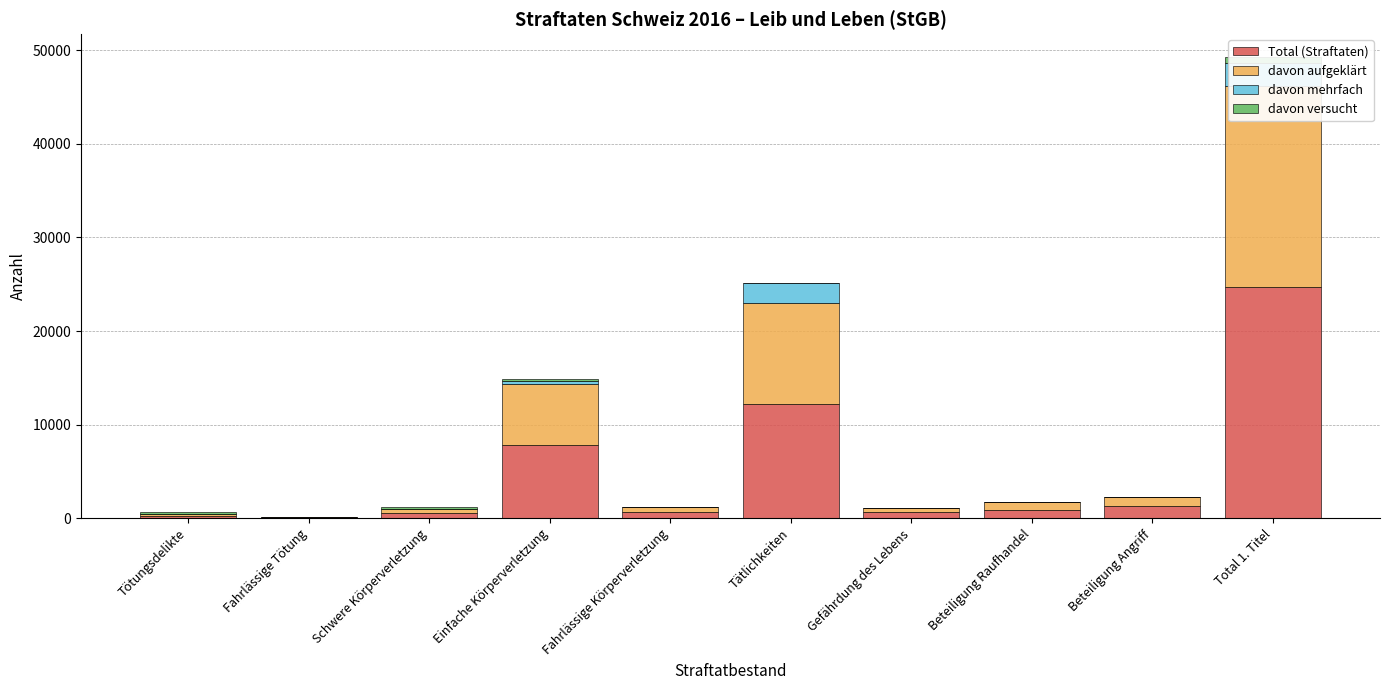

At how many categories does at least one series exceed 903?

5